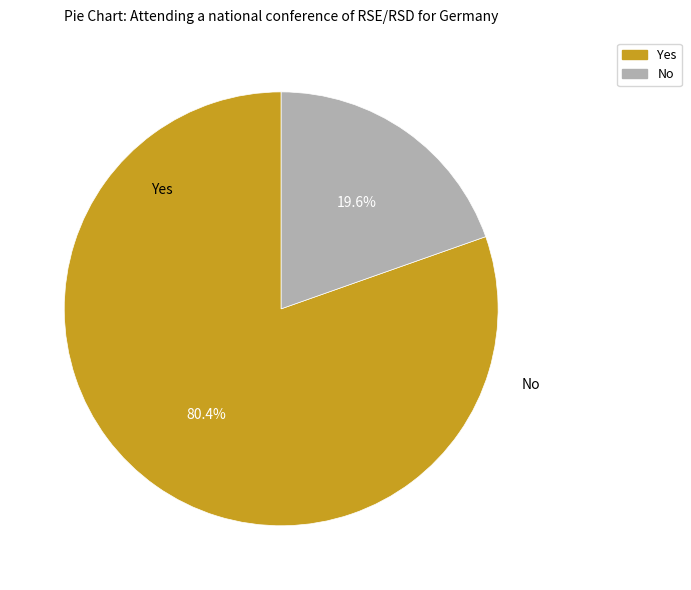

What is the smallest slice in the pie chart?

No